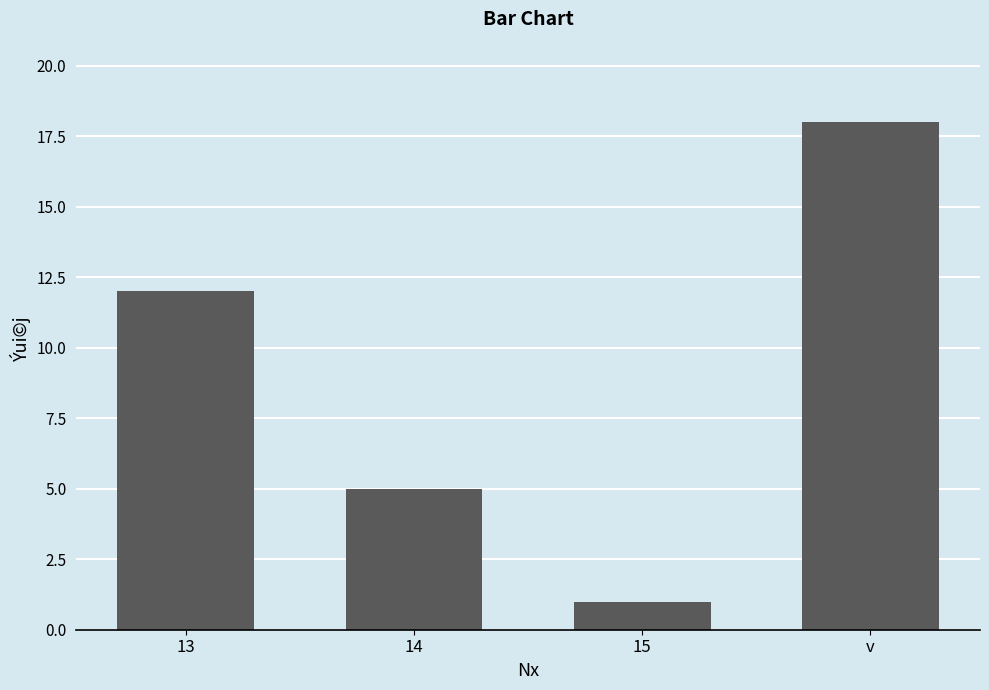

What is the maximum value shown in the chart?

18